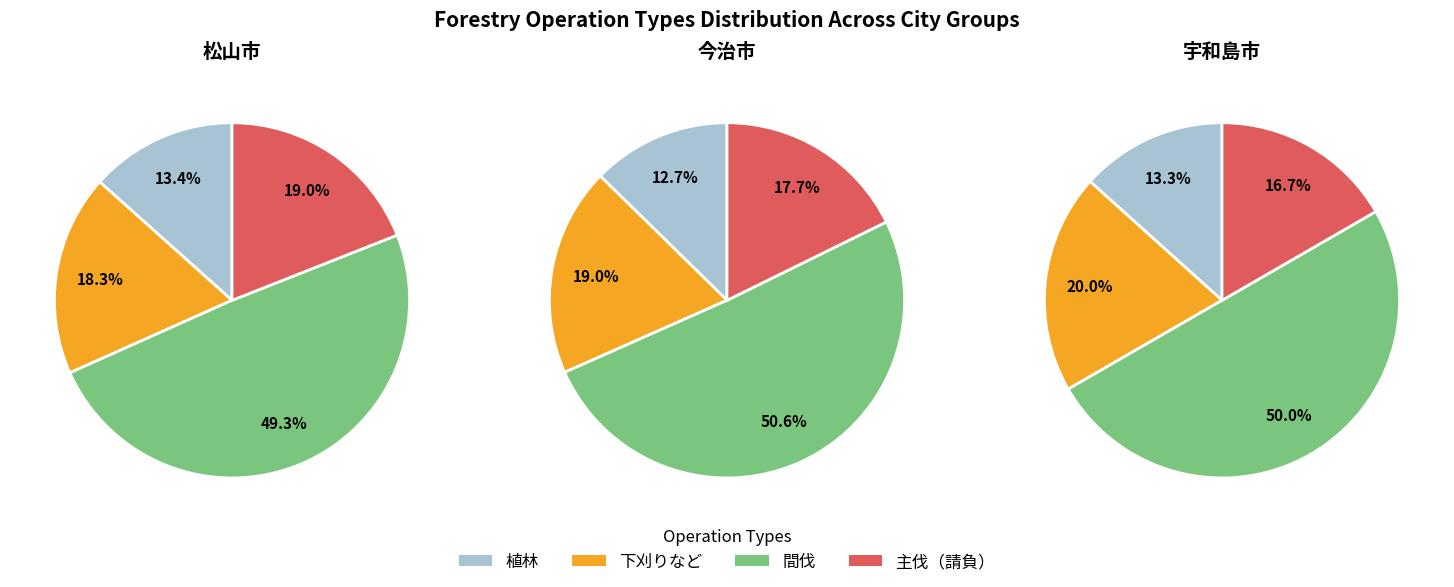

Is it true that 植林 is 59% of the pie?

False